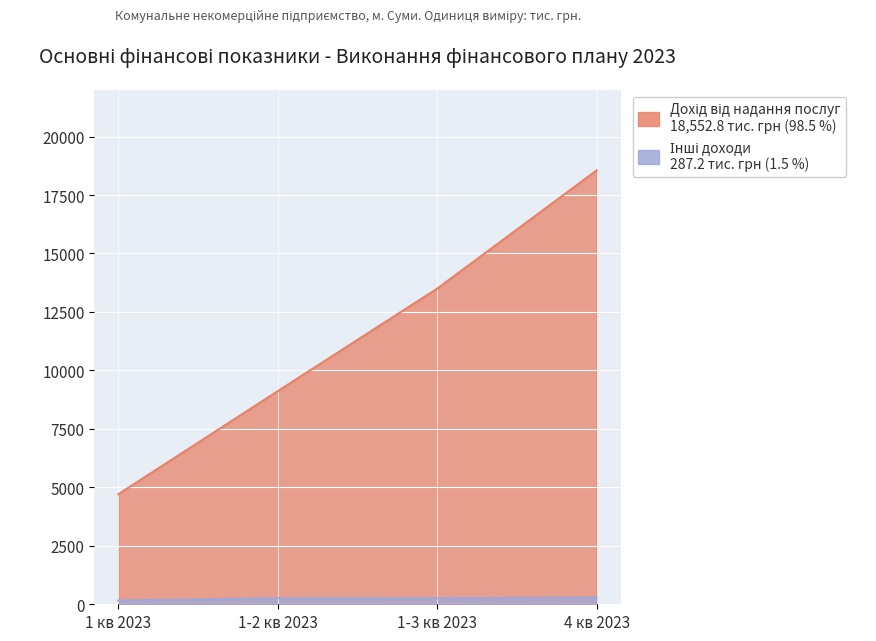

Reading right to left, what are all the values shown in this chart?

Дохід від надання послуг: 4 кв 2023=18552.8	1-3 кв 2023=13497.7	1-2 кв 2023=9113.7	1 кв 2023=4706.0
Інші доходи: 4 кв 2023=287.2	1-3 кв 2023=262.2	1-2 кв 2023=260.9	1 кв 2023=159.0